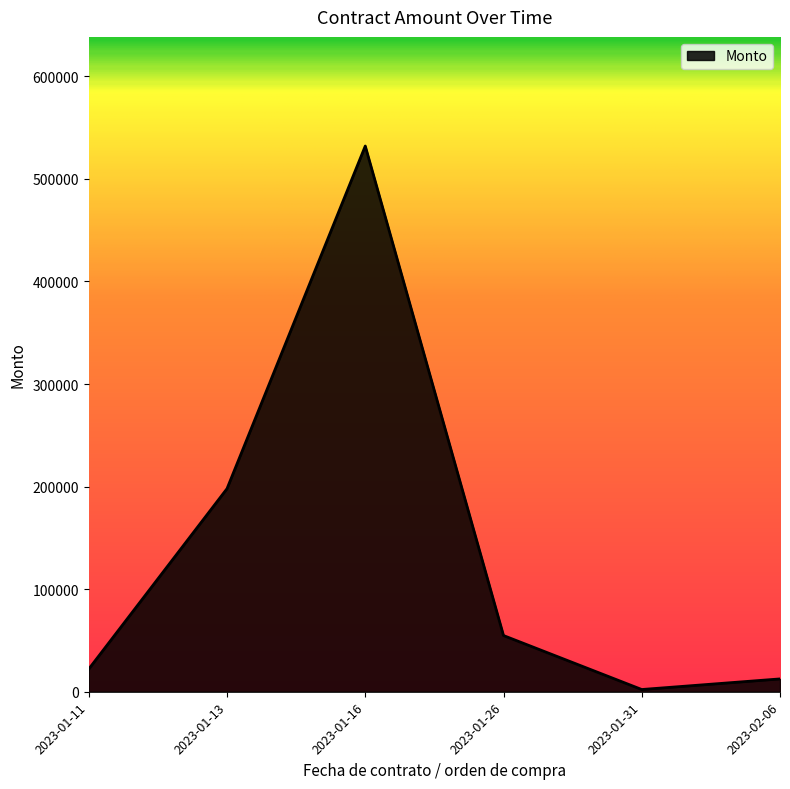

Which has a higher value, 2023-01-11 or 2023-01-26?

2023-01-26